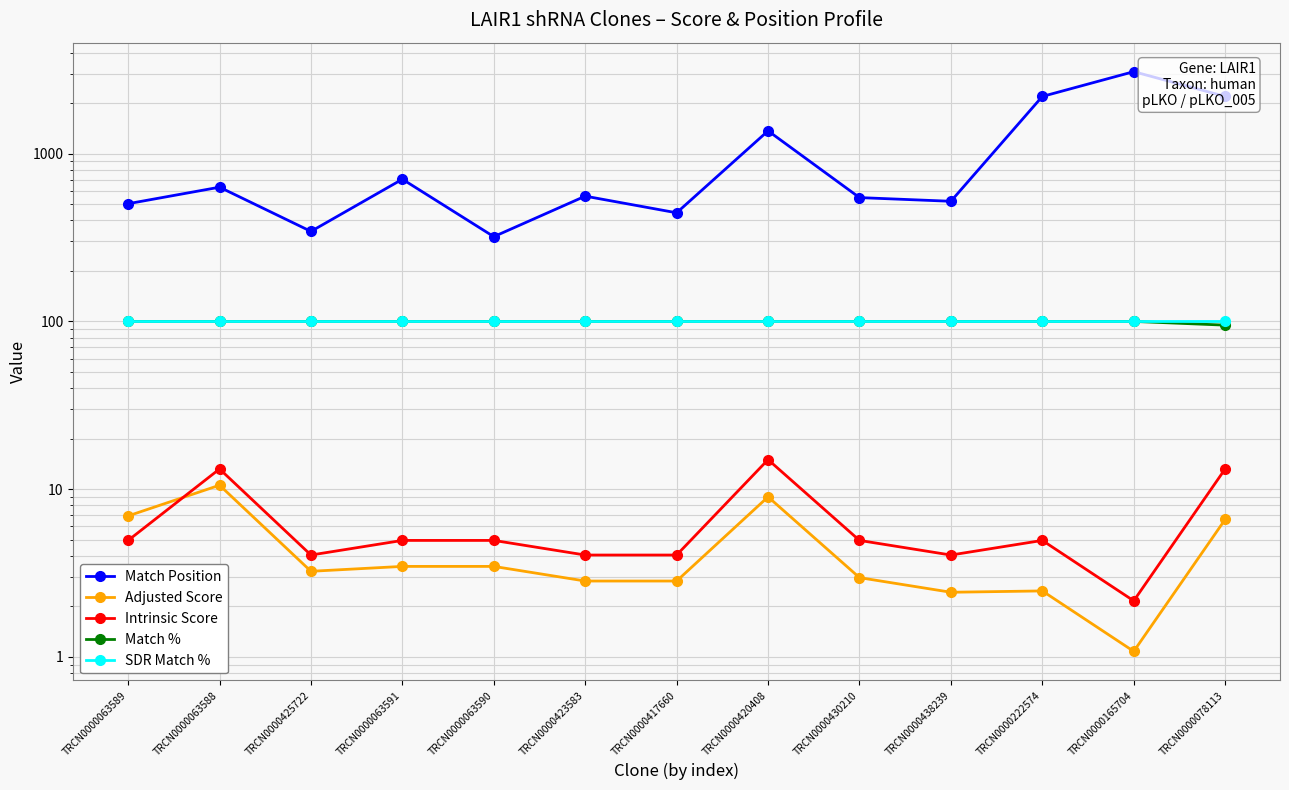

Which series has the largest range (max minus min)?

Match Position